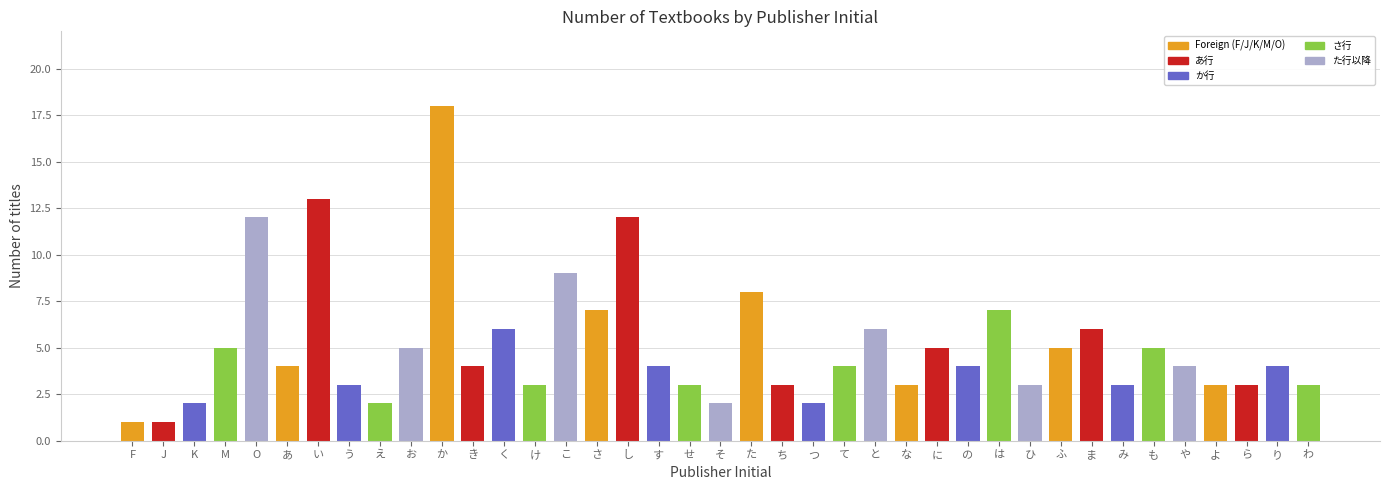

What is the difference between the maximum and minimum values?

17